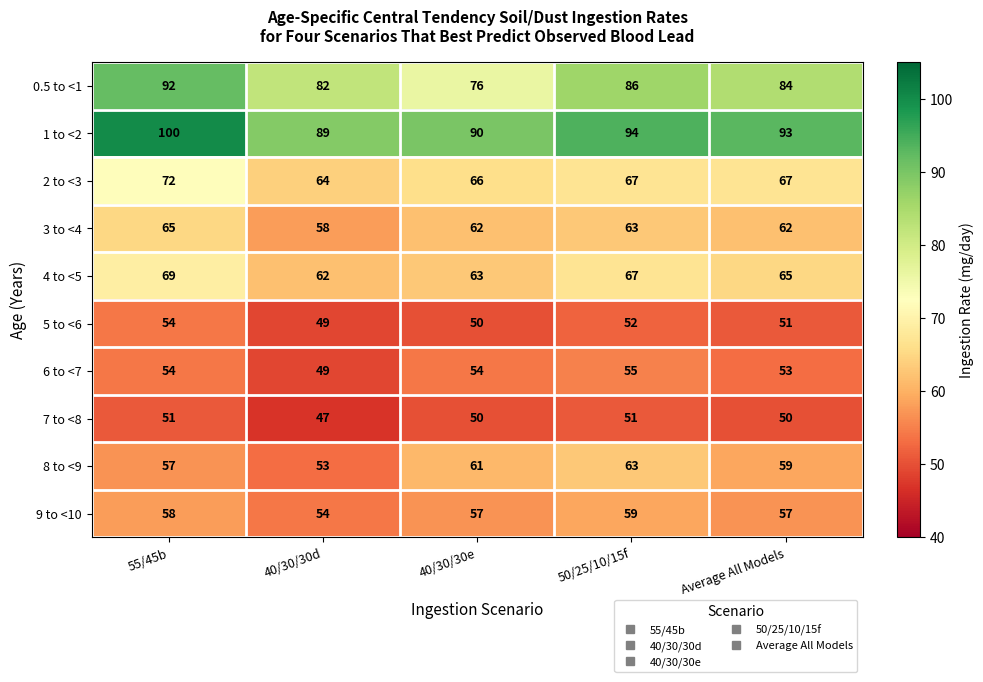

What is the difference between the 3 to <4 values at 40/30/30d and 50/25/10/15f?

5